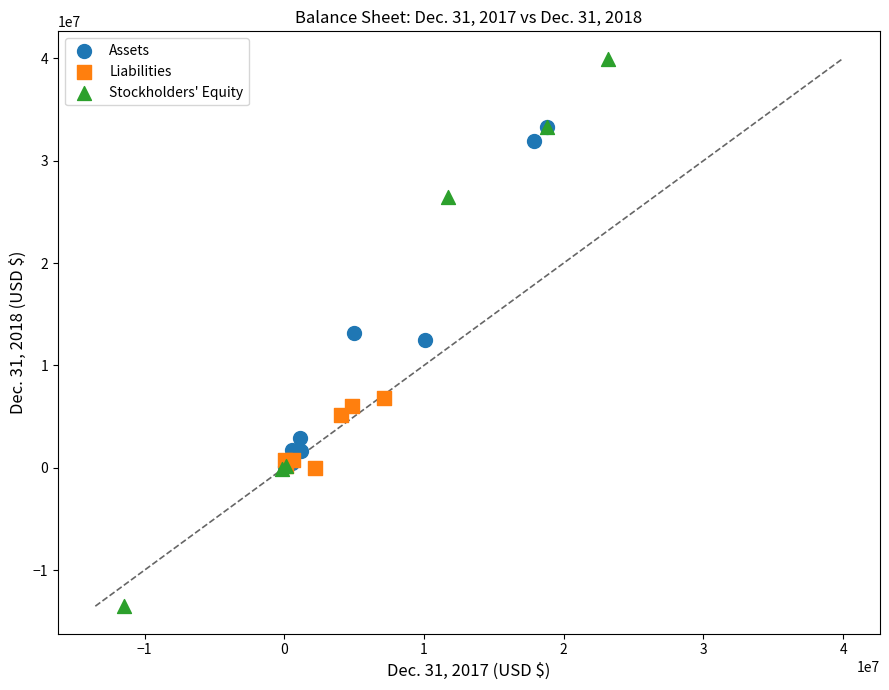

Which series contains the highest Y value?

Stockholders' Equity